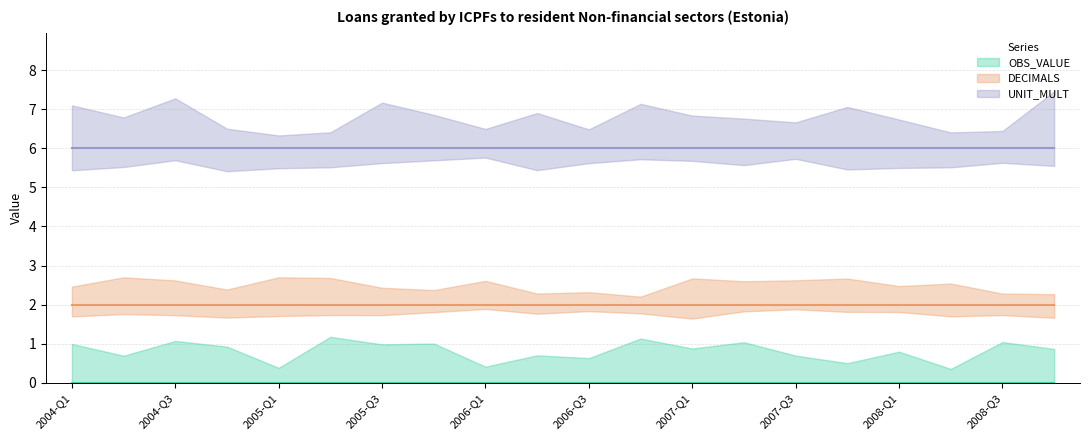

Reading left to right, extract all data points from this chart.

OBS_VALUE: 2004-Q1=0	2004-Q2=0	2004-Q3=0	2004-Q4=0	2005-Q1=0	2005-Q2=0	2005-Q3=0	2005-Q4=0	2006-Q1=0	2006-Q2=0	2006-Q3=0	2006-Q4=0	2007-Q1=0	2007-Q2=0	2007-Q3=0	2007-Q4=0	2008-Q1=0	2008-Q2=0	2008-Q3=0	2008-Q4=0
DECIMALS: 2004-Q1=2	2004-Q2=2	2004-Q3=2	2004-Q4=2	2005-Q1=2	2005-Q2=2	2005-Q3=2	2005-Q4=2	2006-Q1=2	2006-Q2=2	2006-Q3=2	2006-Q4=2	2007-Q1=2	2007-Q2=2	2007-Q3=2	2007-Q4=2	2008-Q1=2	2008-Q2=2	2008-Q3=2	2008-Q4=2
UNIT_MULT: 2004-Q1=6	2004-Q2=6	2004-Q3=6	2004-Q4=6	2005-Q1=6	2005-Q2=6	2005-Q3=6	2005-Q4=6	2006-Q1=6	2006-Q2=6	2006-Q3=6	2006-Q4=6	2007-Q1=6	2007-Q2=6	2007-Q3=6	2007-Q4=6	2008-Q1=6	2008-Q2=6	2008-Q3=6	2008-Q4=6